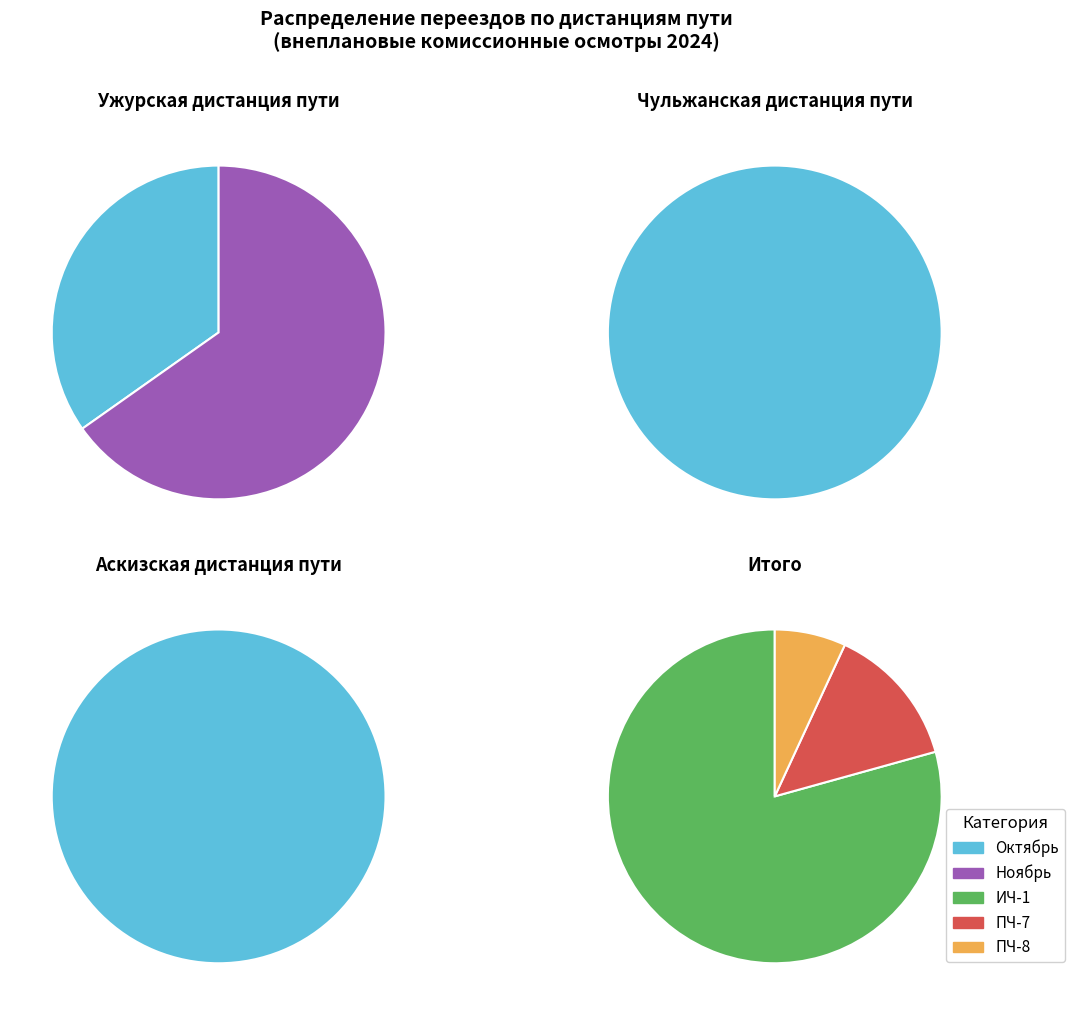

What percentage do ПЧ-7 and ИЧ-1 together represent?

93.1%